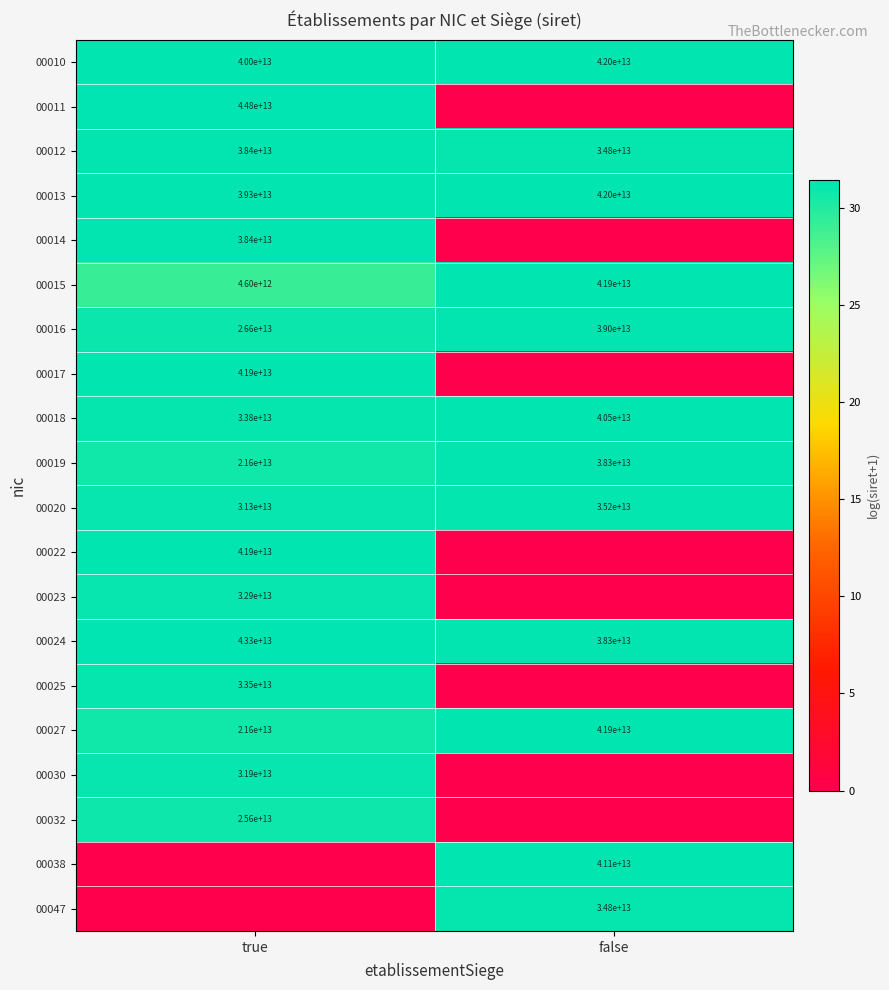

The value of 00030 at true is 31900000000000. True or false?

True